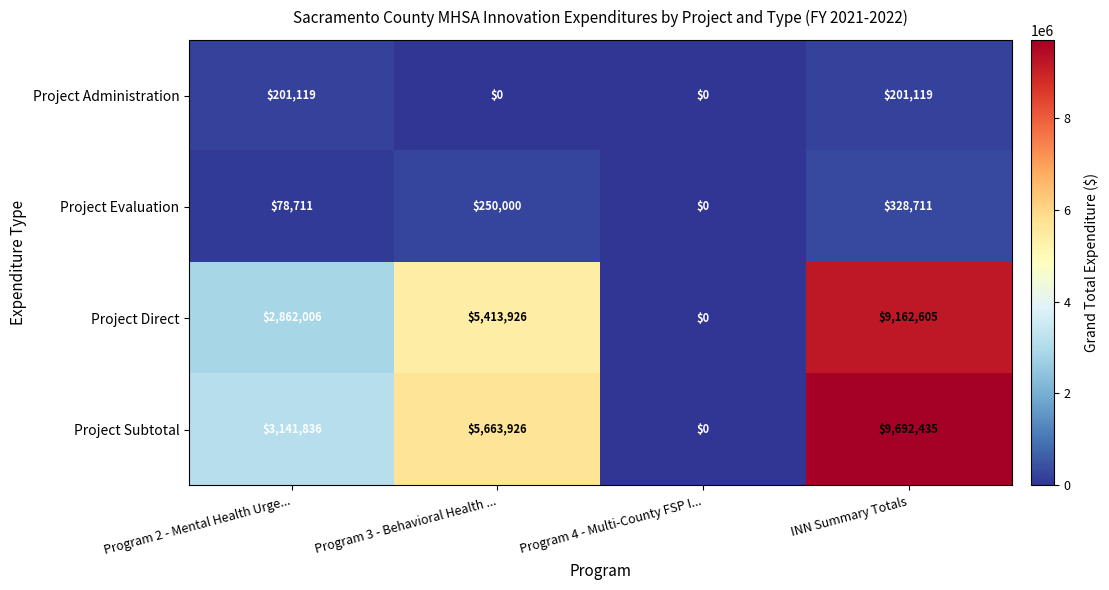

At which category is the sum across all series the highest?

INN Summary Totals